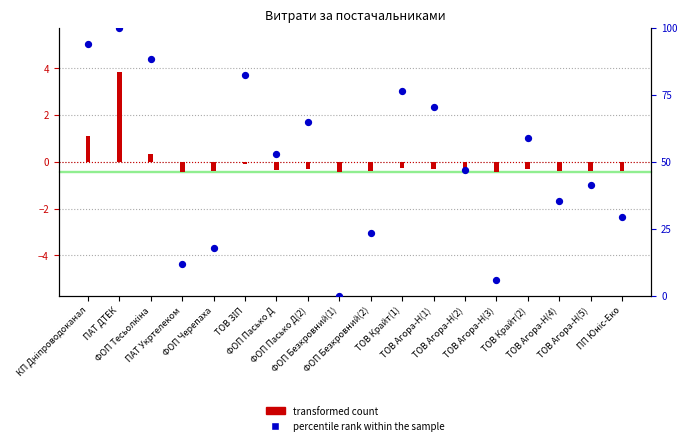

What are all the series names shown in the legend?

transformed count, percentile rank within the sample